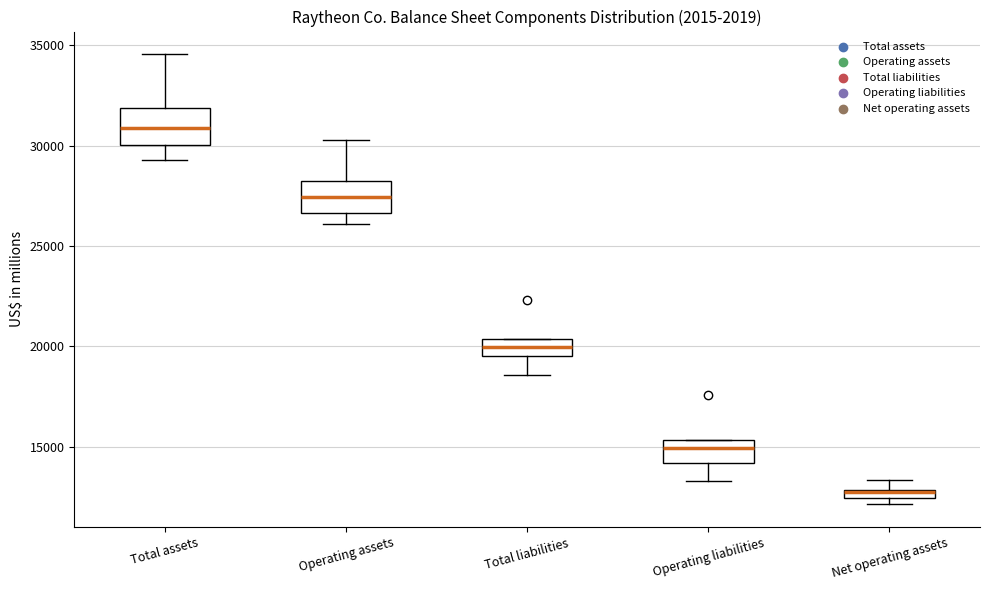

Where does the upper whisker of the box for Total assets end on the y-axis? The values are not printed on the chart, so give them approximately, as read against the axis.

34500